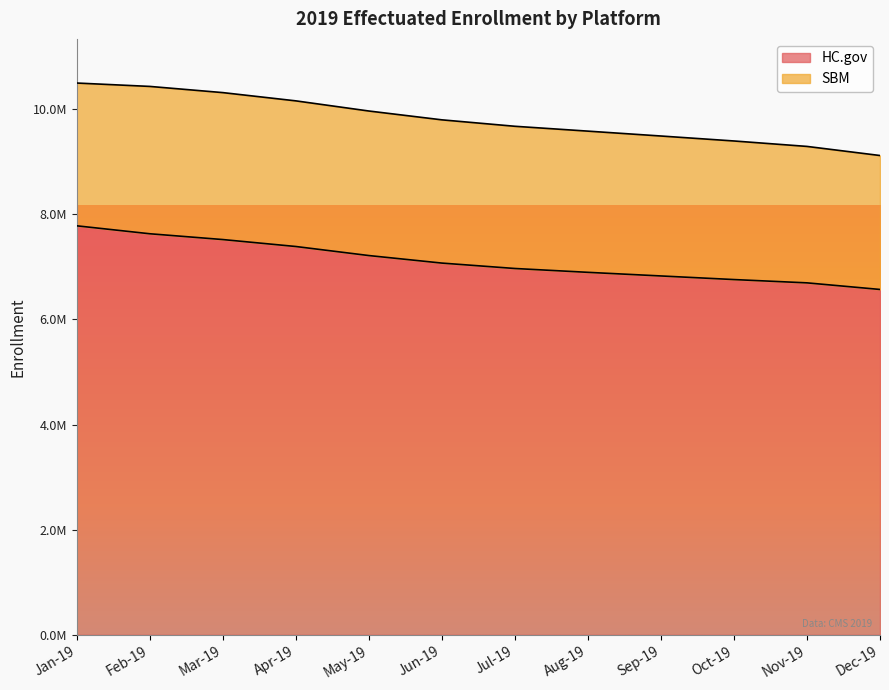

What is the sum of all values?

85330910